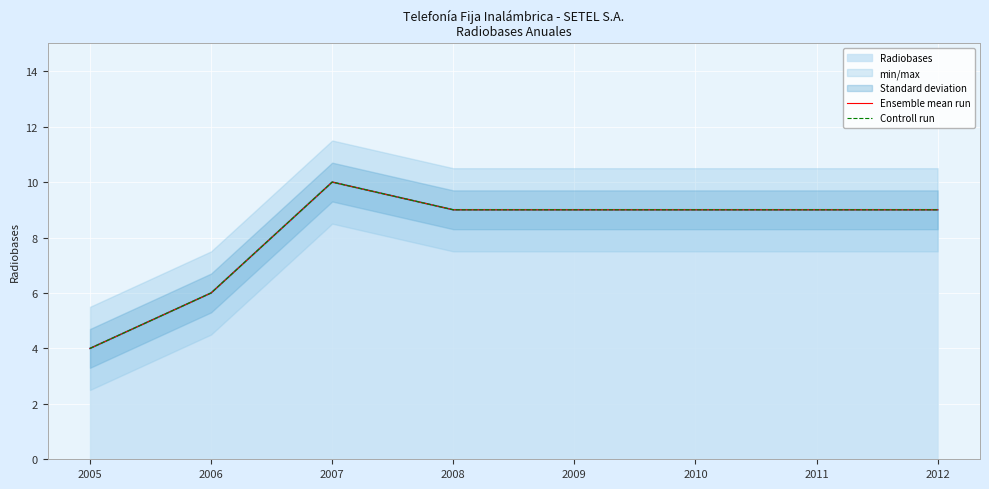

Count the Controll run values in the range 9 to 10.

6